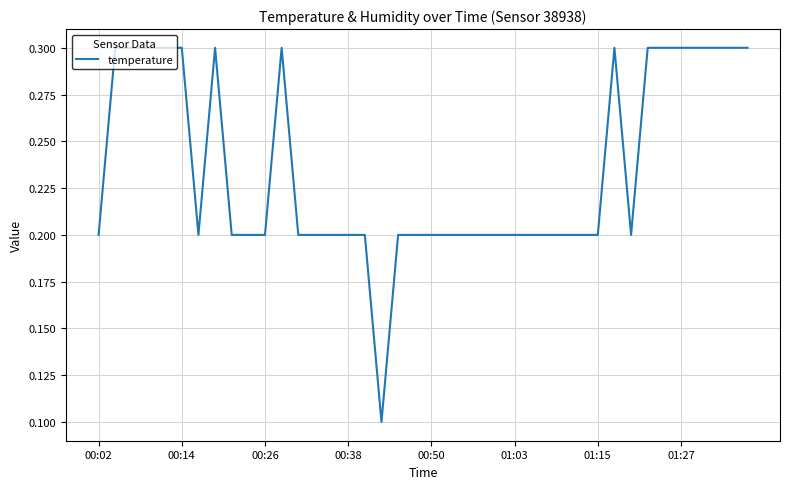

What is the greatest value displayed?

0.3